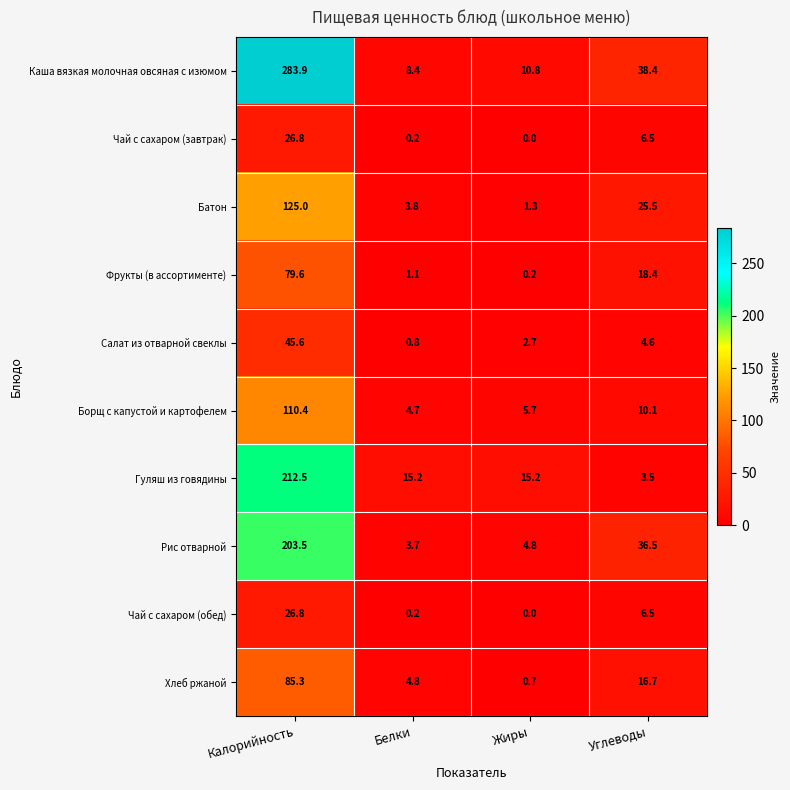

What value does the Чай с сахаром (завтрак) series have at Калорийность?

26.8